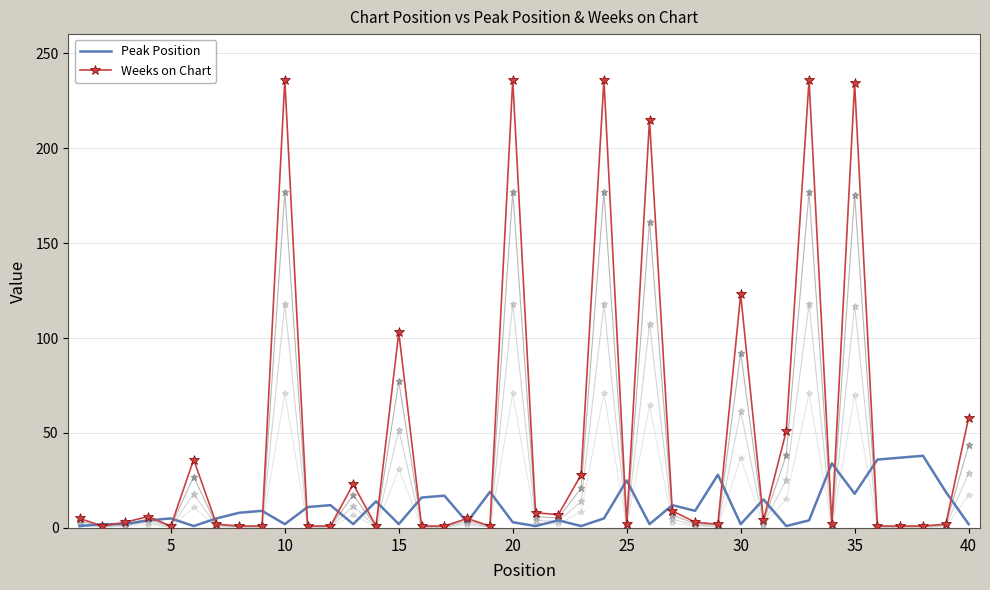

True or false: Weeks on Chart has a value of 108 at 20.

False